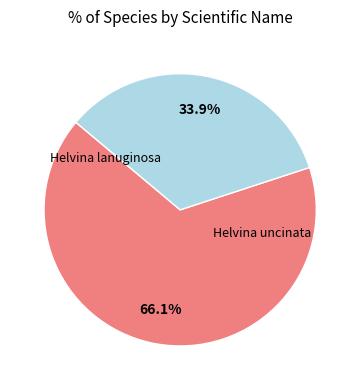

Which has a higher value, Helvina lanuginosa or Helvina uncinata?

Helvina lanuginosa